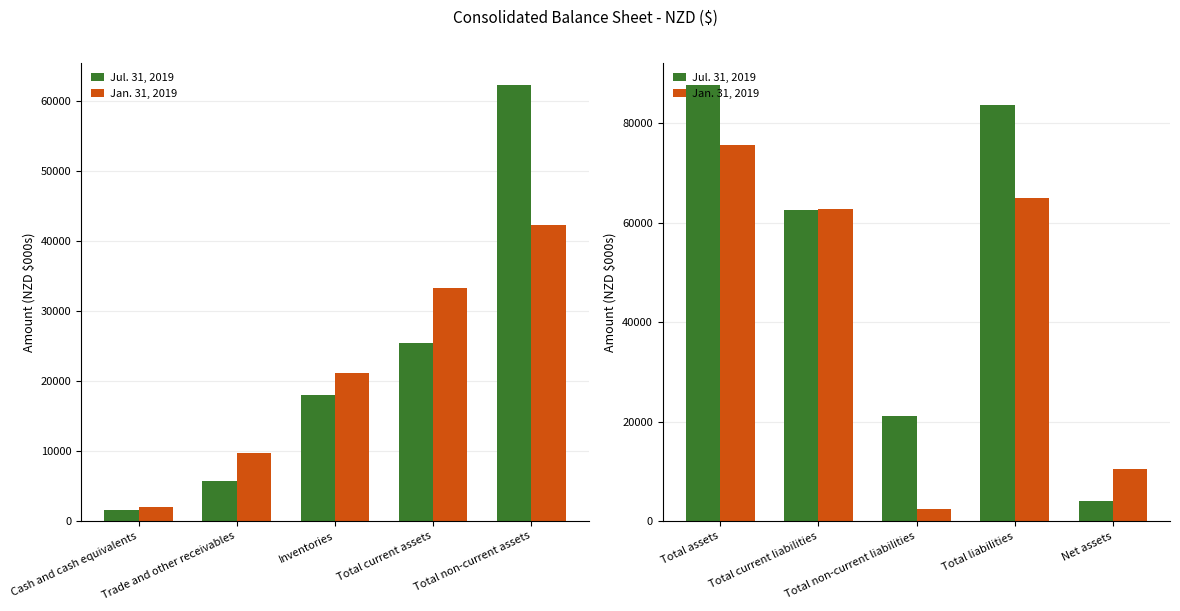

What is the value of the Jul. 31, 2019 bar at the 2nd from the left?

62528